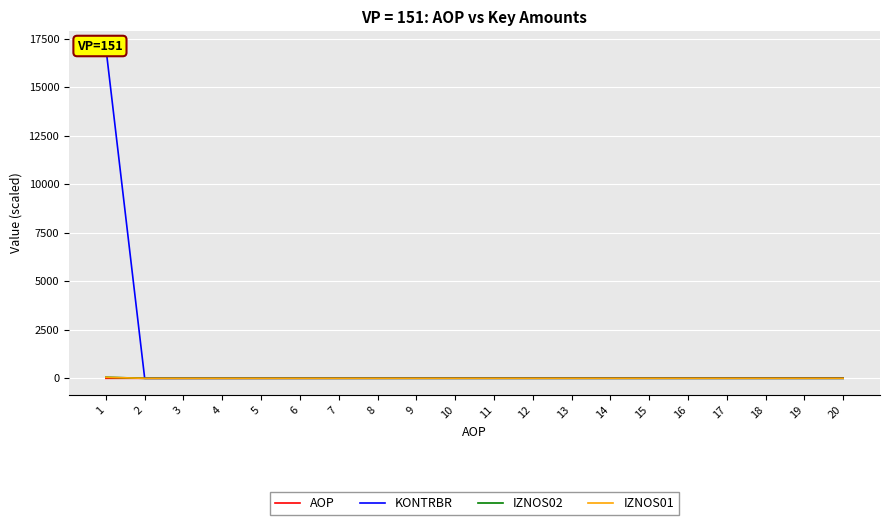

Which series has the largest total across all categories?

KONTRBR